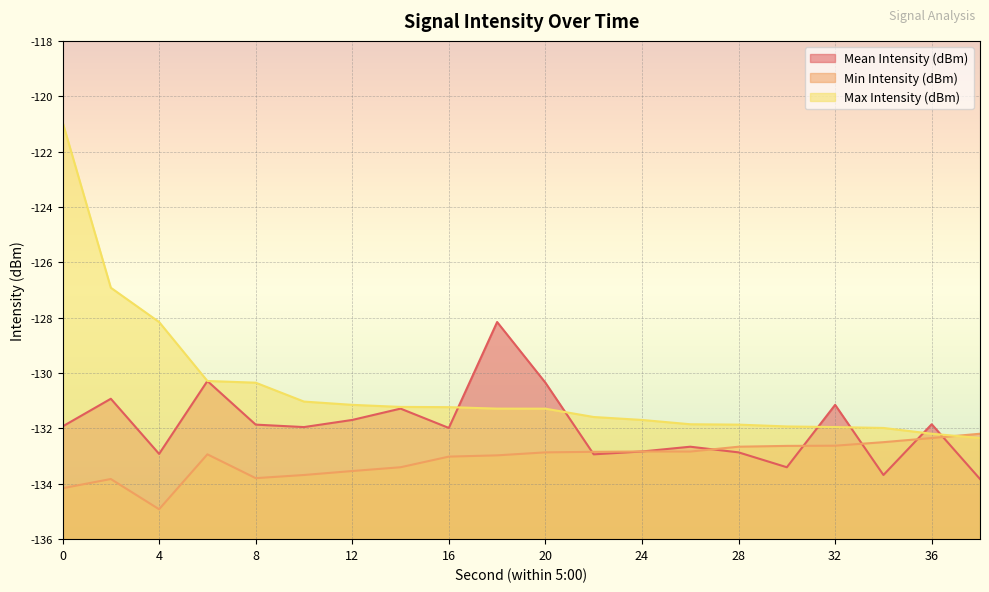

What is the value of the Mean Intensity (dBm) point at the 20th from the left?

-133.8